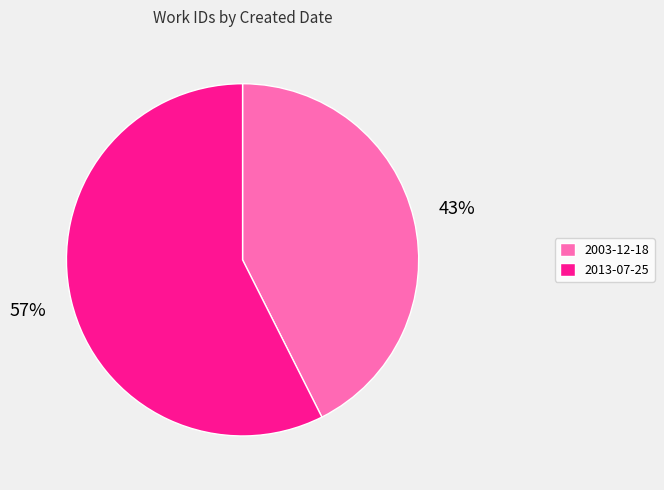

Which category has the smallest portion of the pie?

2003-12-18